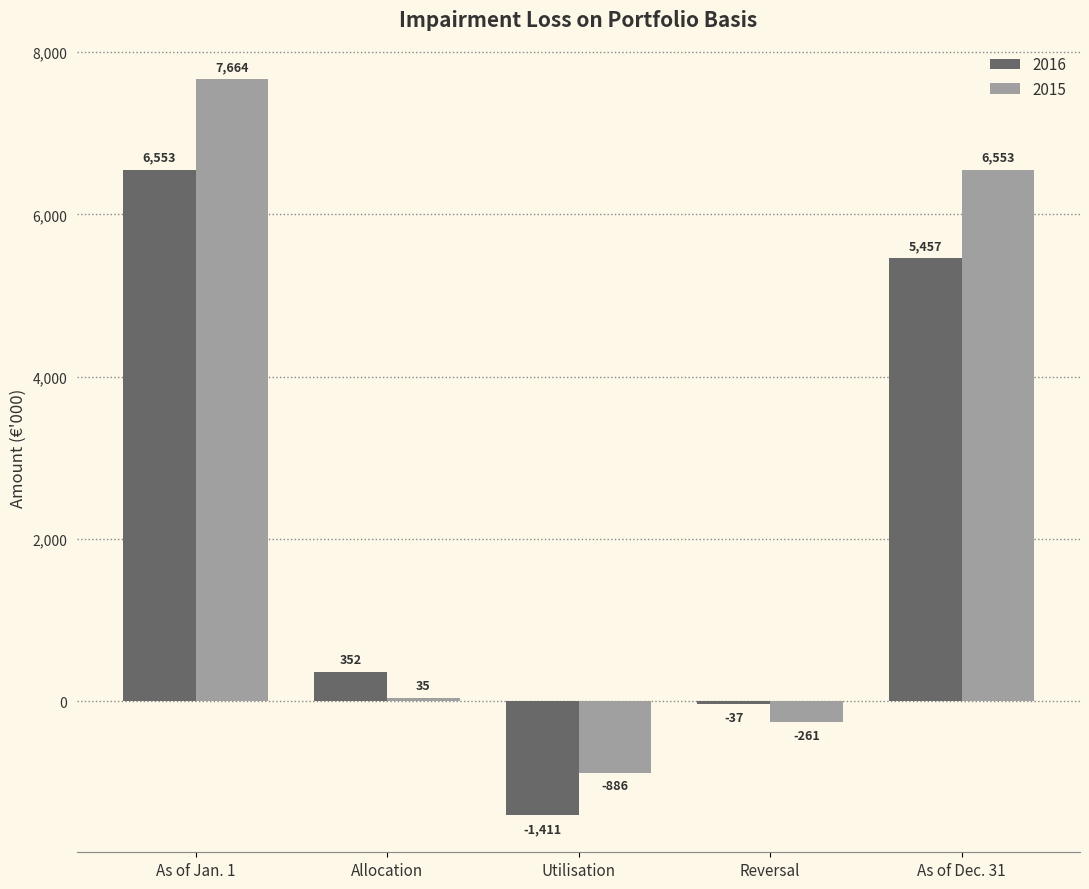

Reading right to left, extract all data points from this chart.

2016: 5457	-37	-1411	352	6553
2015: 6553	-261	-886	35	7664